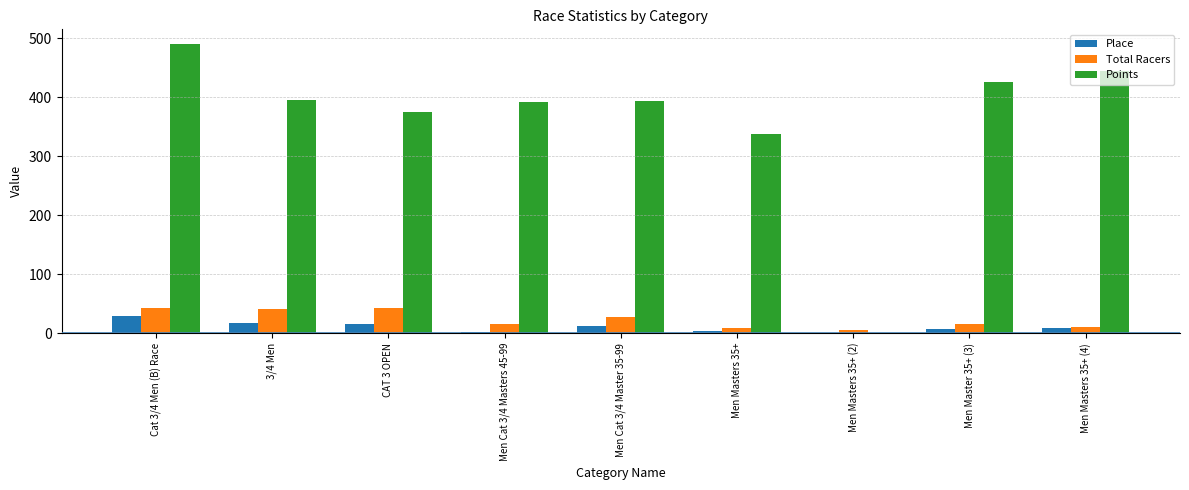

The Points series shows 375.3 at CAT 3 OPEN. True or false?

True